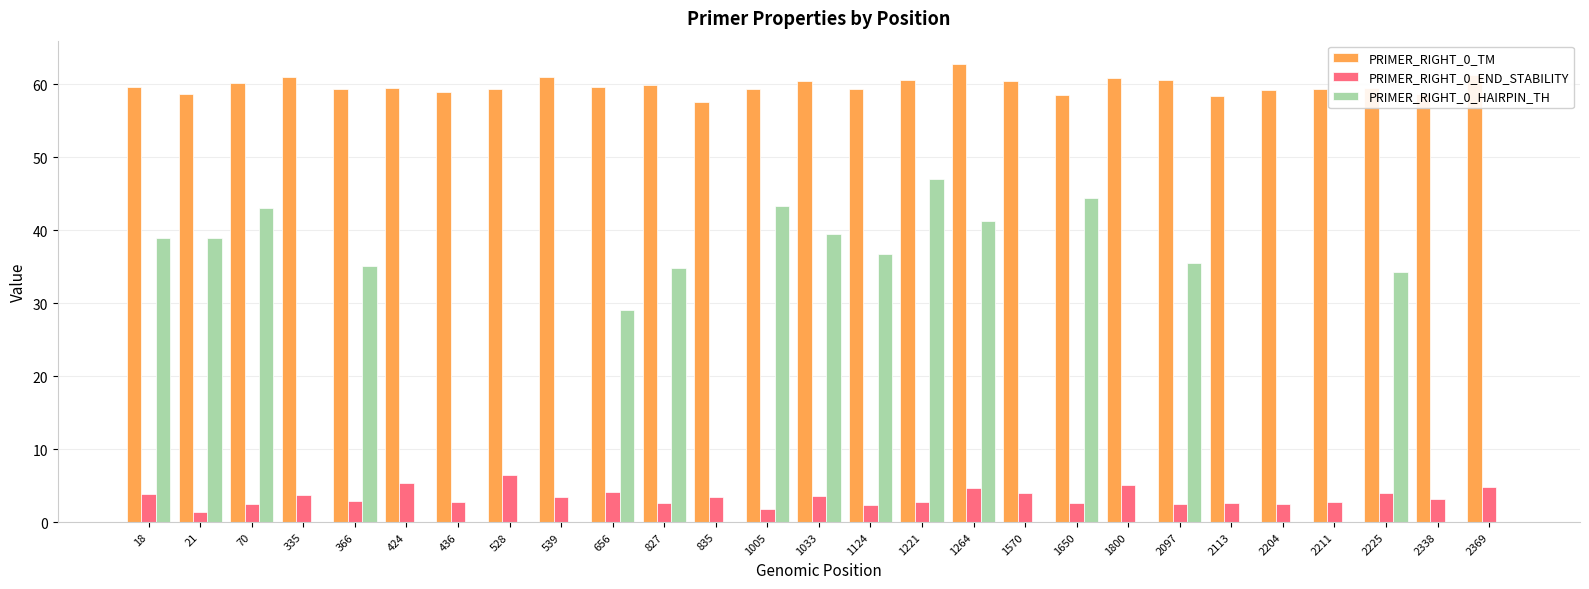

What is the total value across all series at 1005?

104.5